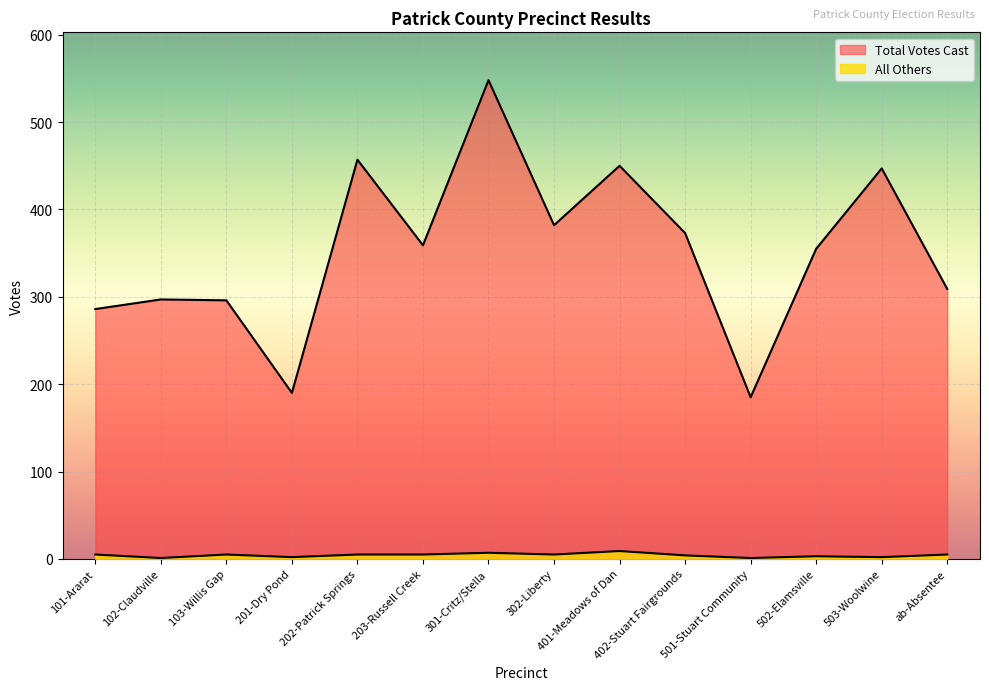

True or false: All Others and Total Votes Cast cross at least once.

False